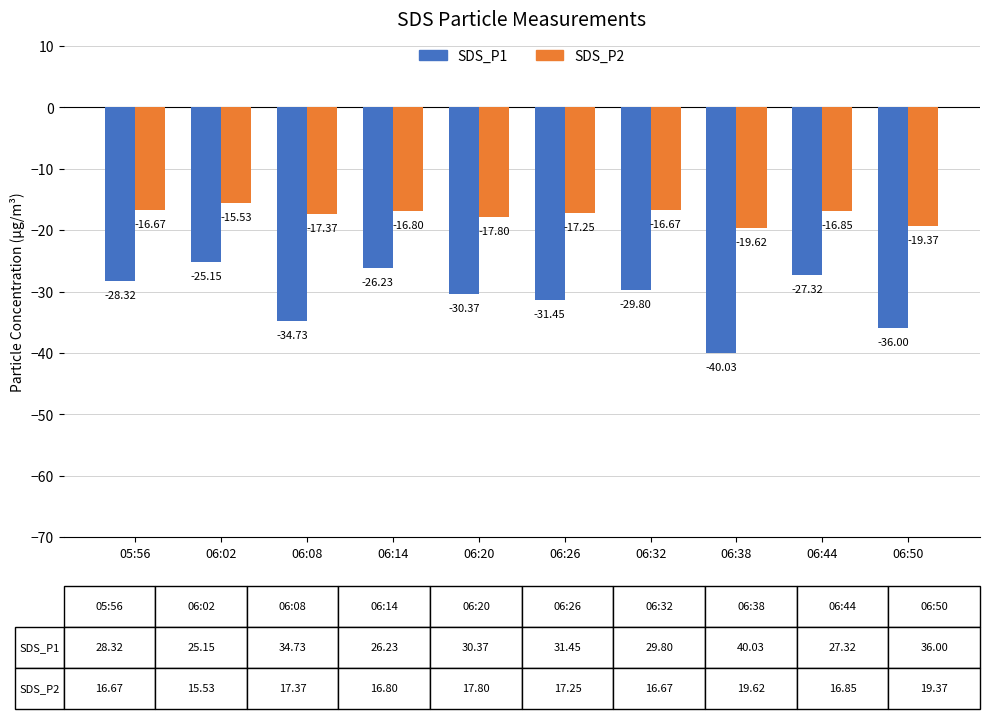

The SDS_P1 series shows -43.2 at 06:26. True or false?

False